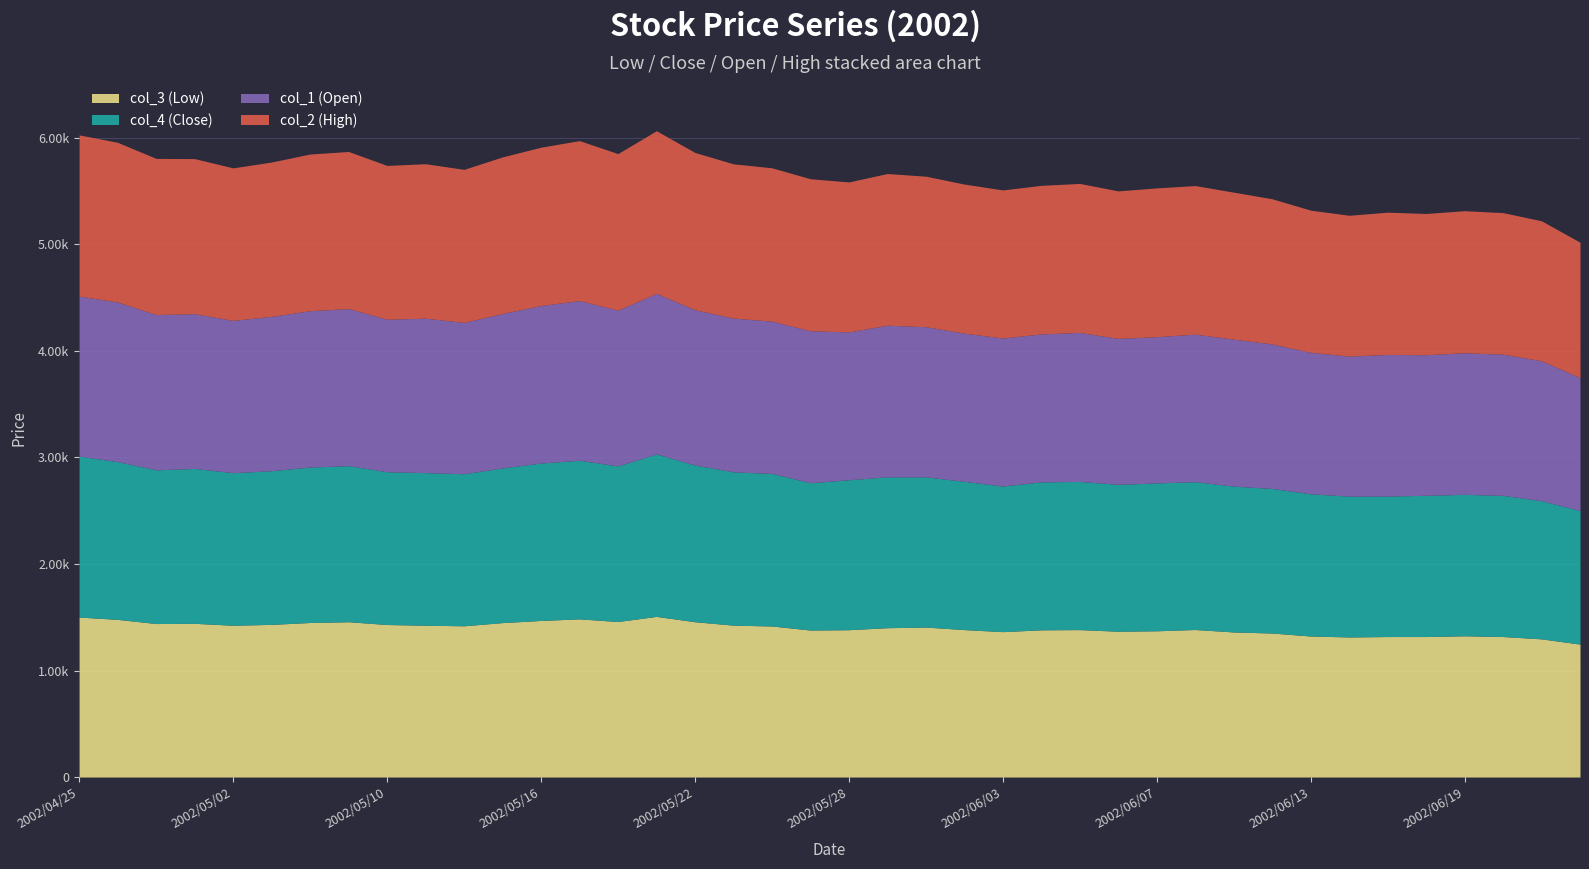

Is the value of col_3 (Low) at 2002/06/19 greater than the value of col_2 (High) at 2002/05/22?

No